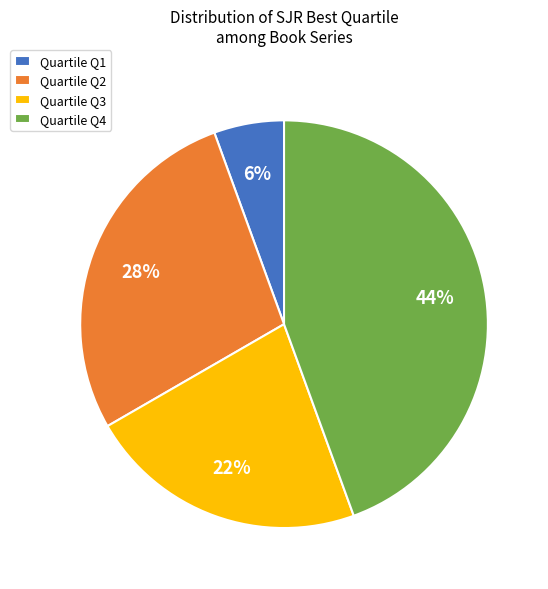

Count the number of slices in the pie.

4